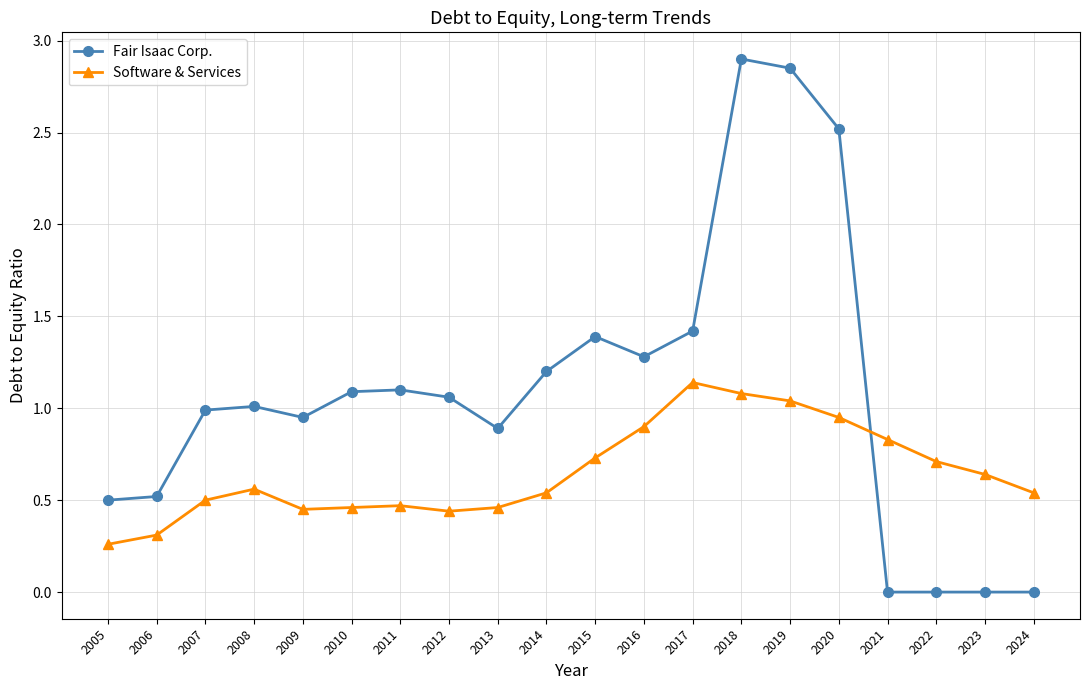

List the series in order of their overall mean, lowest first.

Software & Services, Fair Isaac Corp.